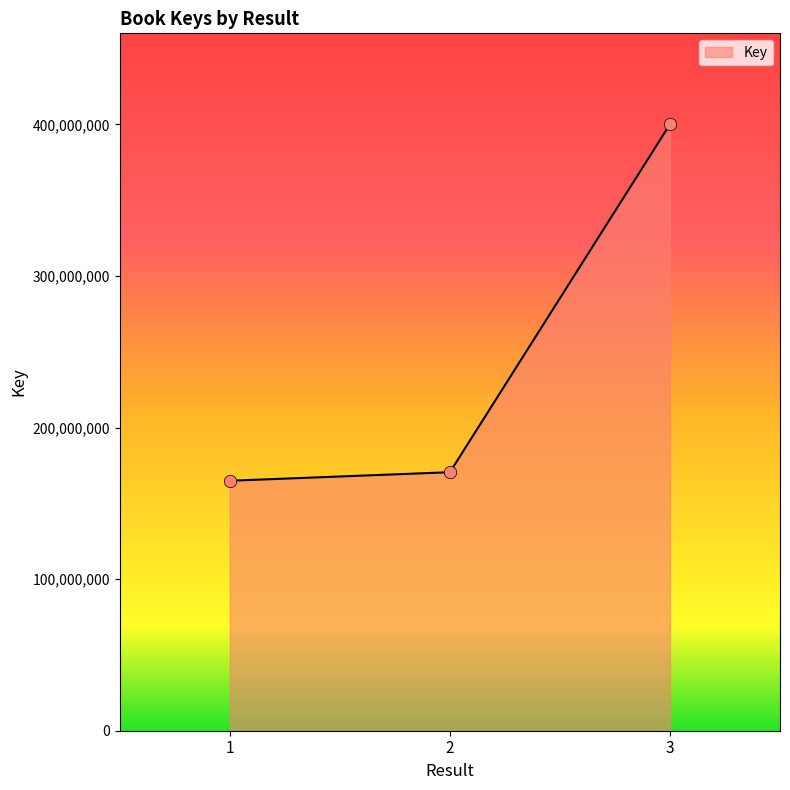

Approximately how many times larger is the value at 3 compared to 2?

2.3